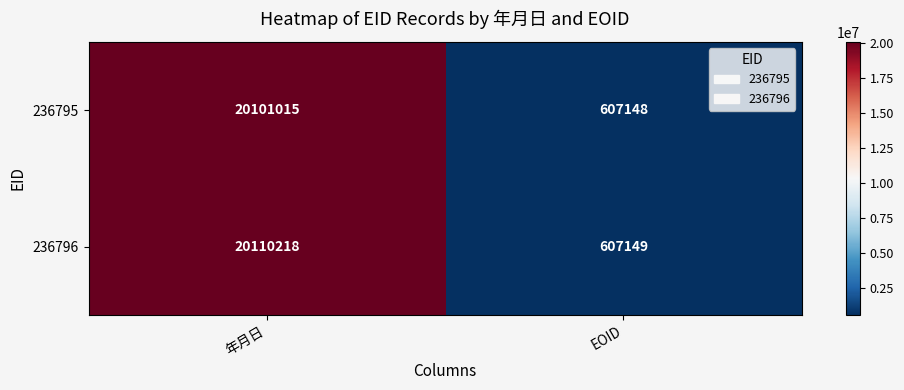

What value does the 236795 series have at EOID, to the nearest 10?

607150